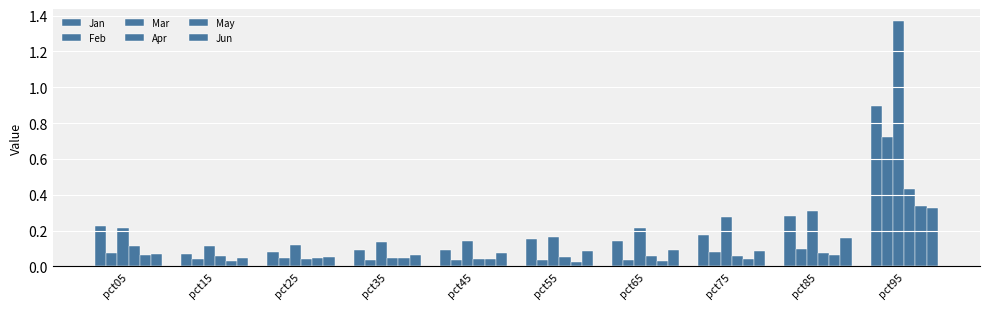

How many bars are there in total?

60